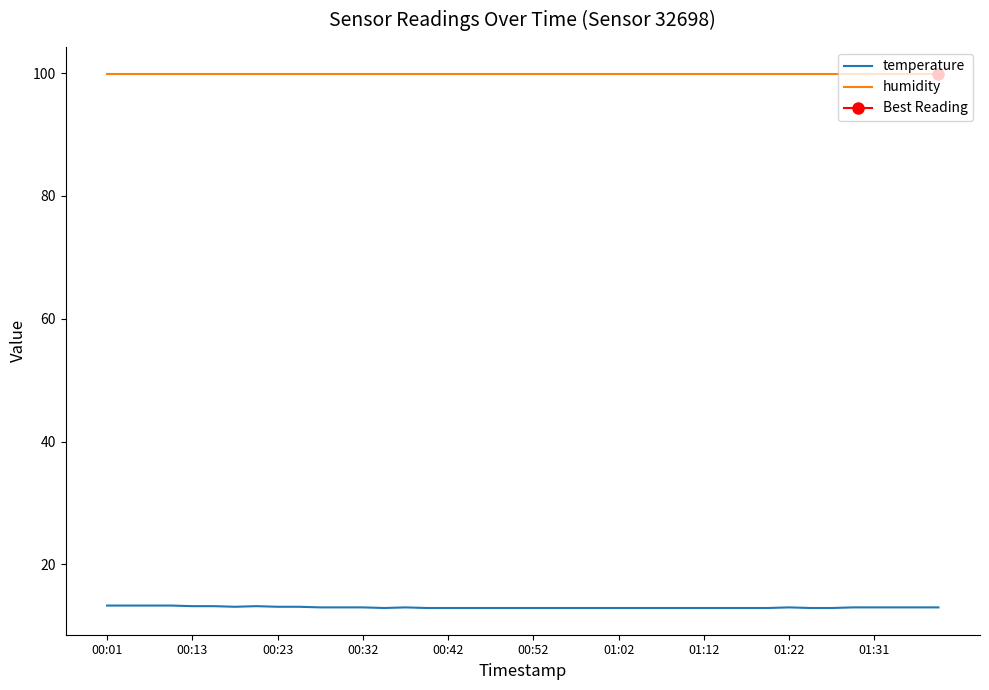

Is it true that temperature equals 13.0 at 11?

True